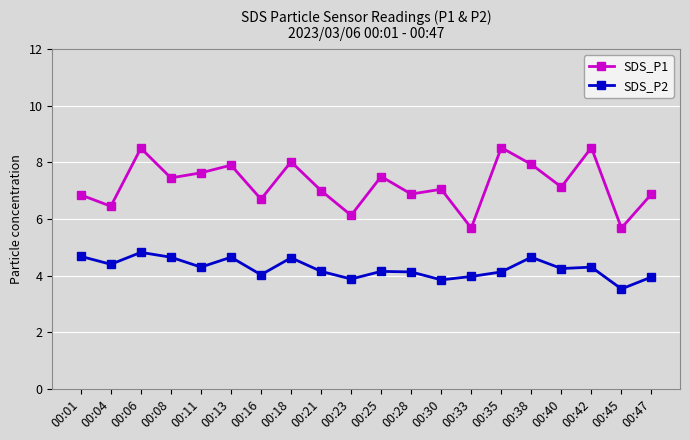

What are all the series names shown in the legend?

SDS_P1, SDS_P2